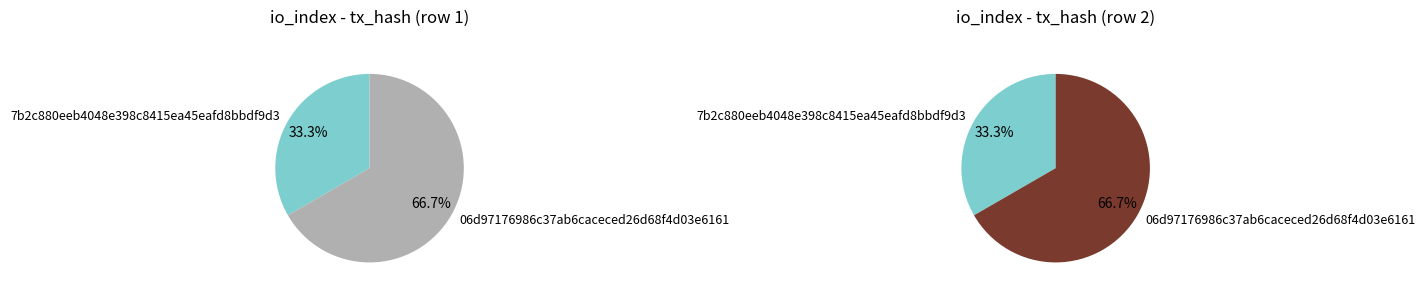

Is it true that 0 is 18% of the pie?

False